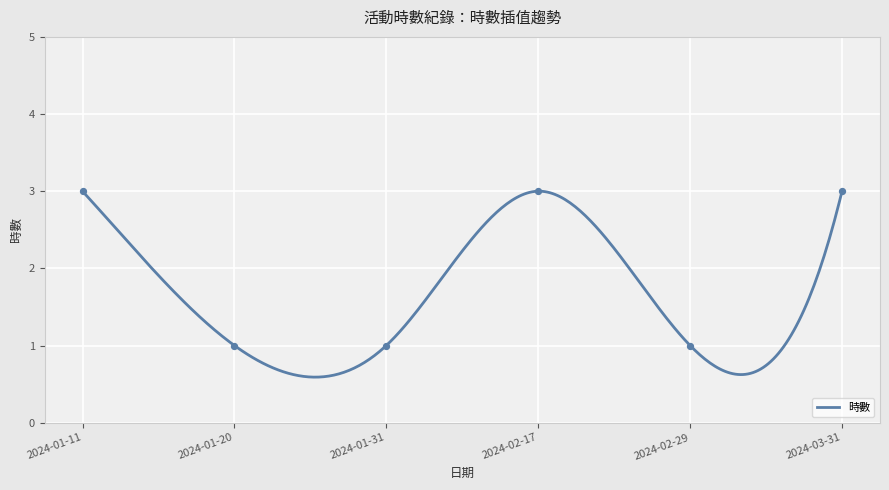

Between 2024-02-29 and 2024-03-31, which is larger?

2024-03-31